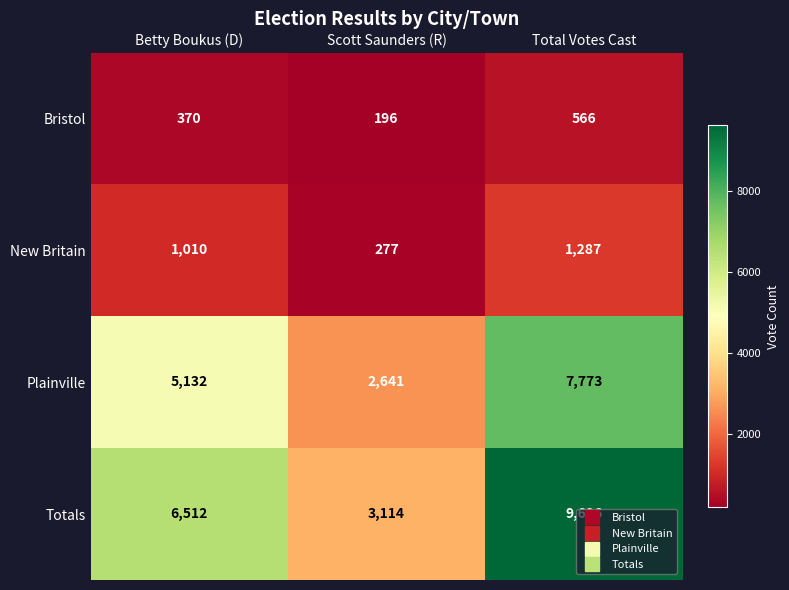

What is the spread (max minus min) of values at Betty Boukus (D)?

6142